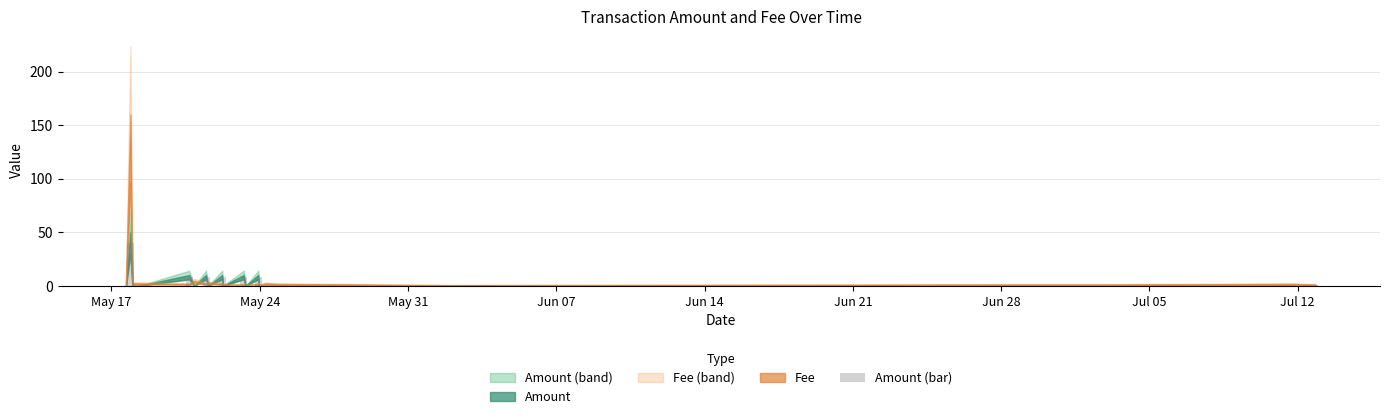

What is the maximum value shown in the chart?

40.0